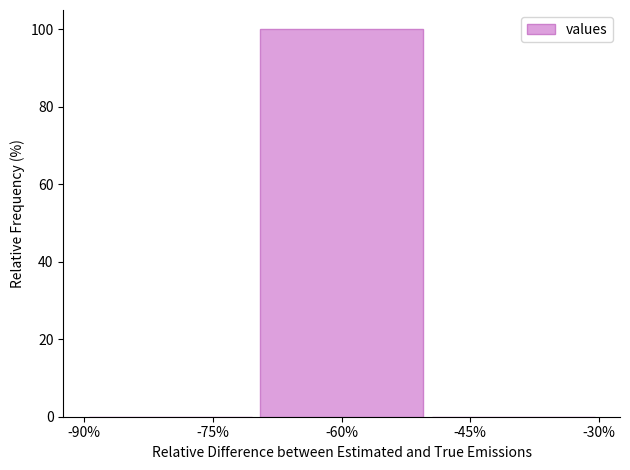

Reading left to right, what are all the values shown in this chart?

-75%=0	-60%=100	-45%=0